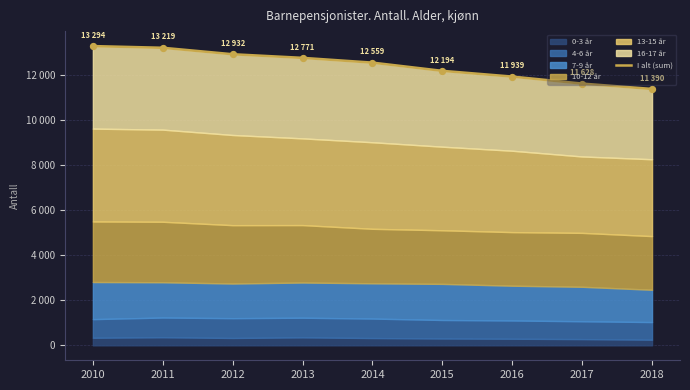

What is the change in value from 2014 to 2017?

-931